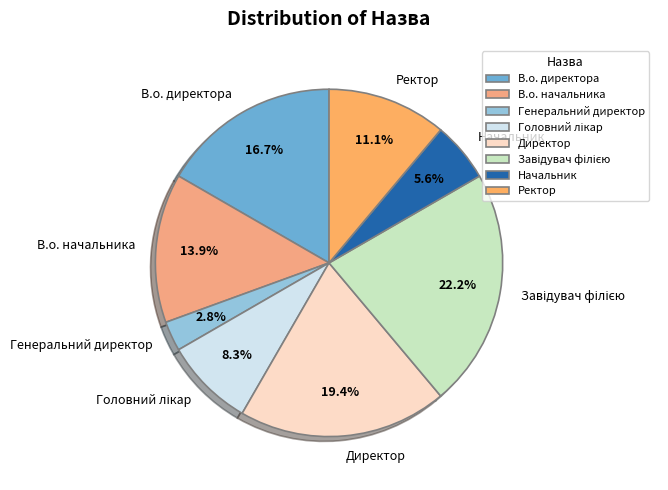

Which slice is the smallest?

Генеральний директор